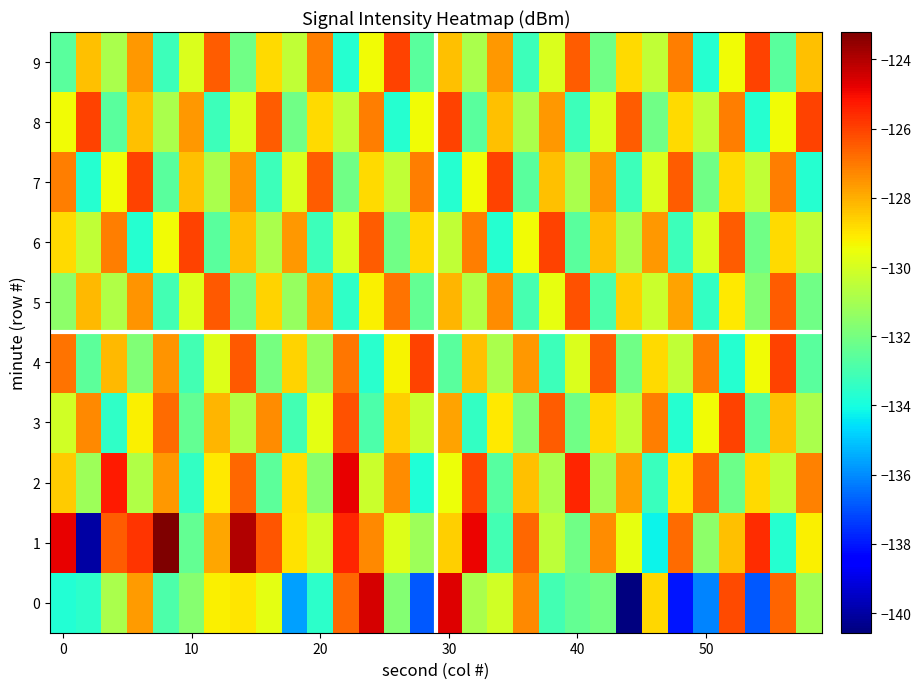

What is the greatest value displayed?

-123.2